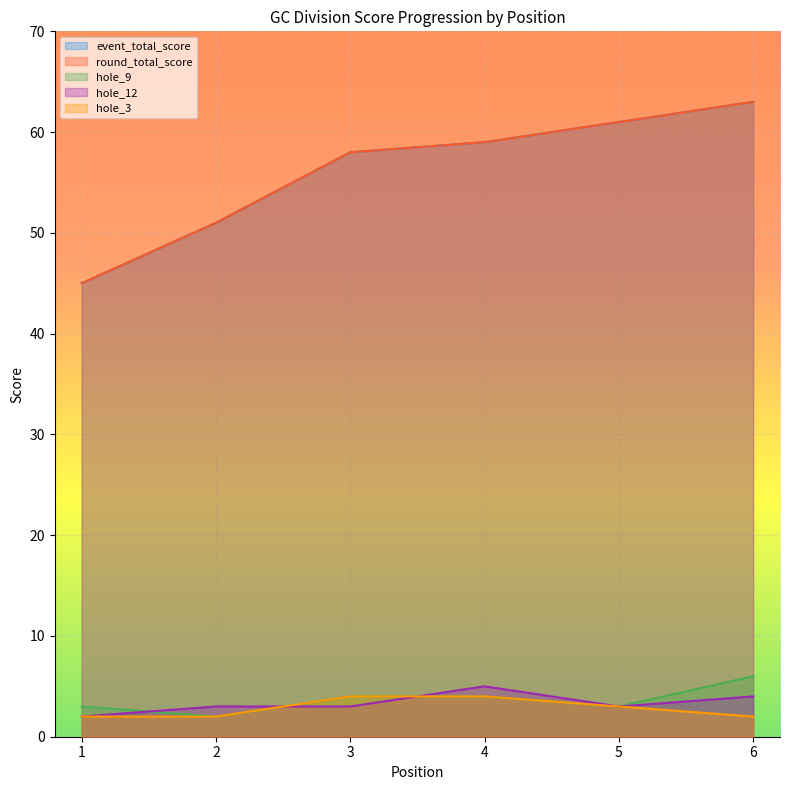

What are all the series names shown in the legend?

event_total_score, round_total_score, hole_9, hole_12, hole_3